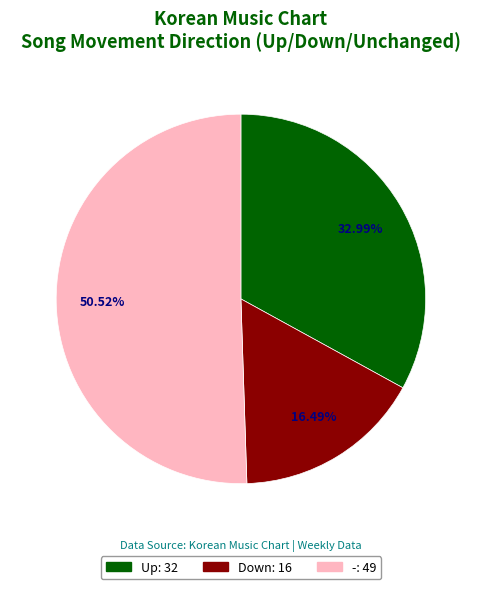

Does any single category account for the majority?

Yes